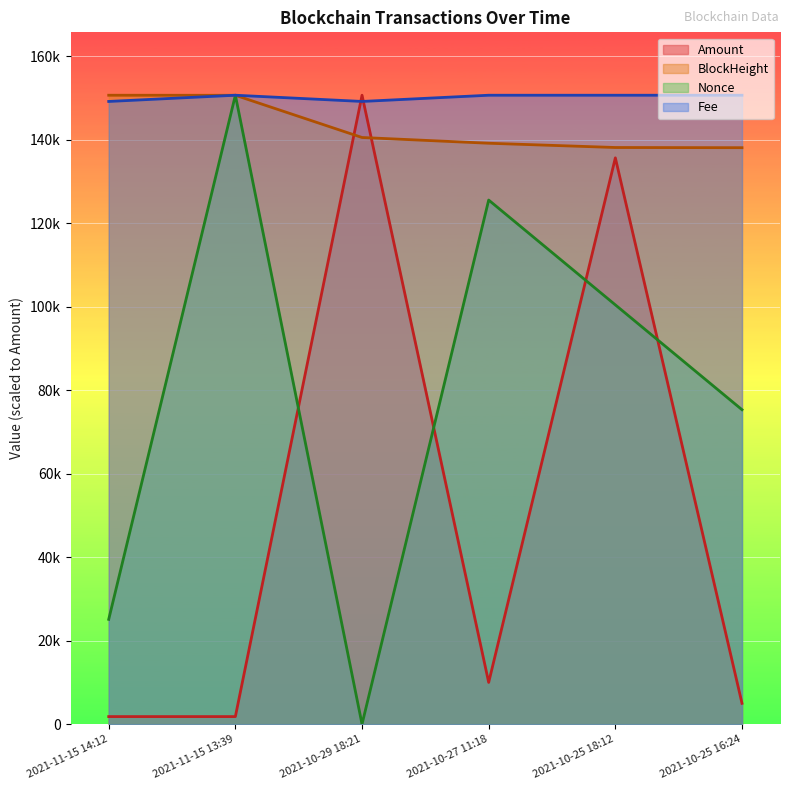

At which category does the chart reach its peak across all series?

2021-10-29 18:21